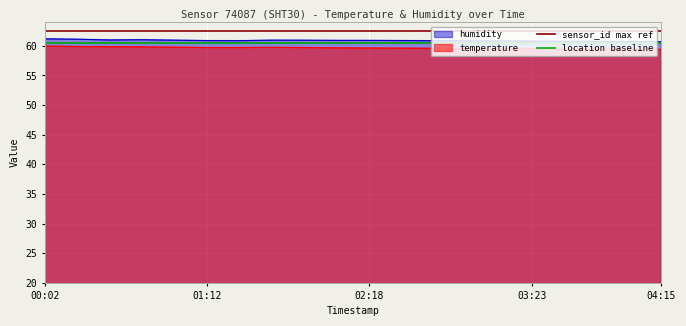

List the series in order of their peak value, highest first.

sensor_id max ref, humidity, location baseline, temperature